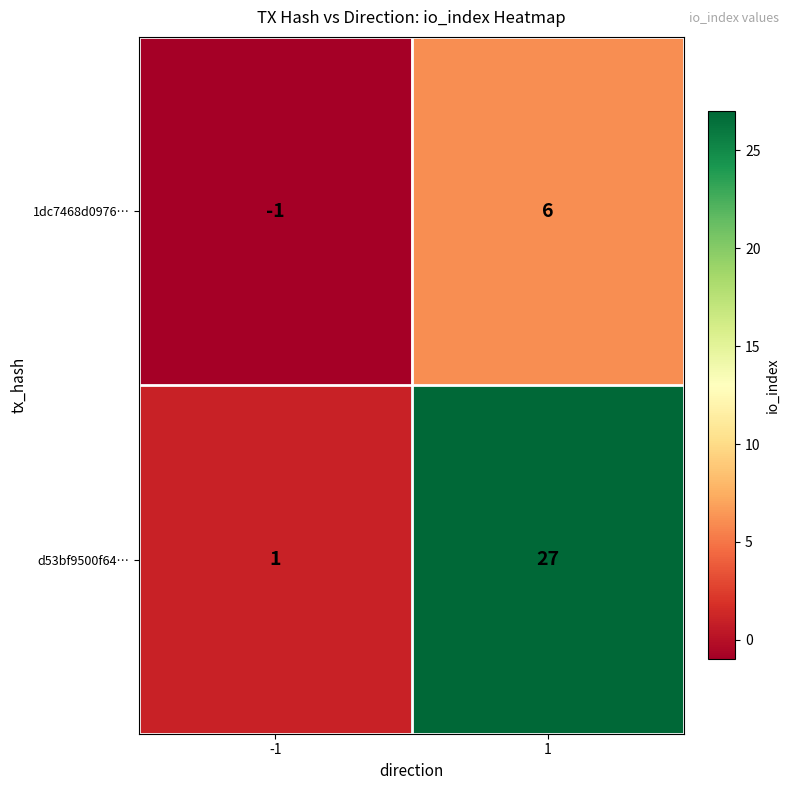

Which series has the widest spread of values?

d53bf9500f64…